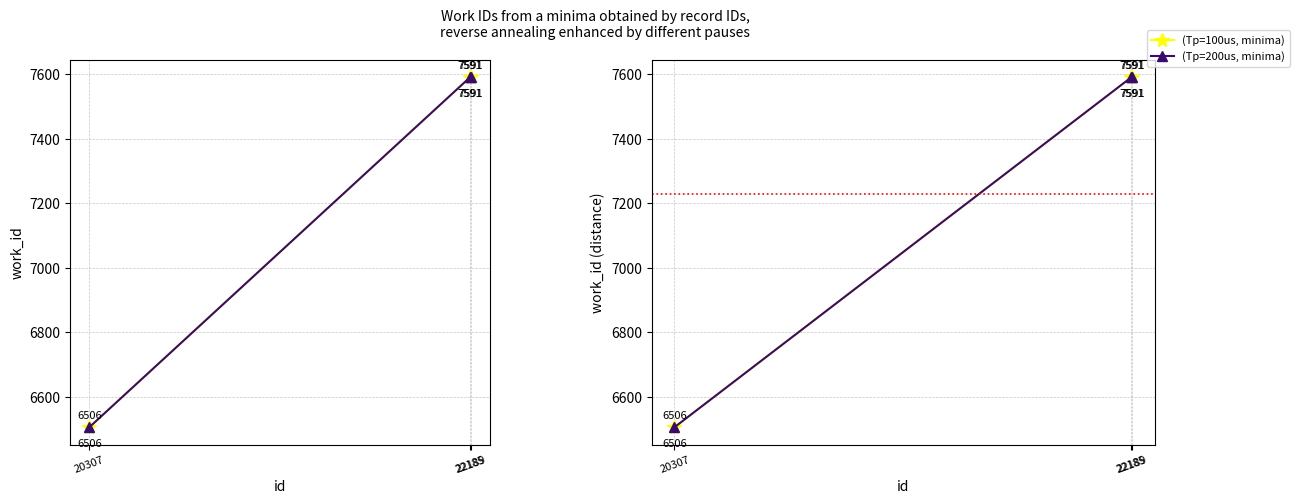

What is the total value across all series at 22185?

15182